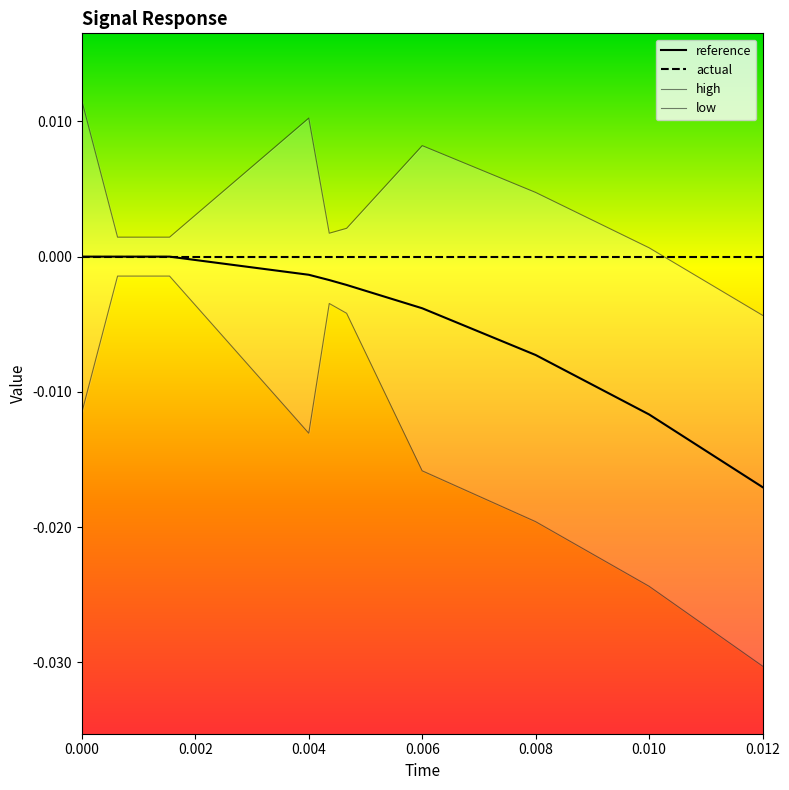

Is it true that high equals -0.0 at 0.012?

True